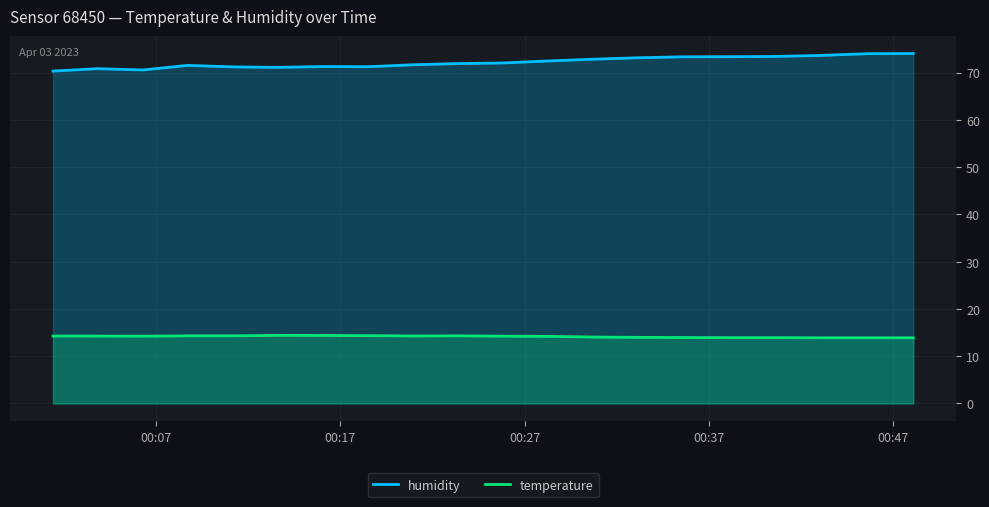

In temperature, how many points are higher than both neighbors (excluding endpoints)?

2